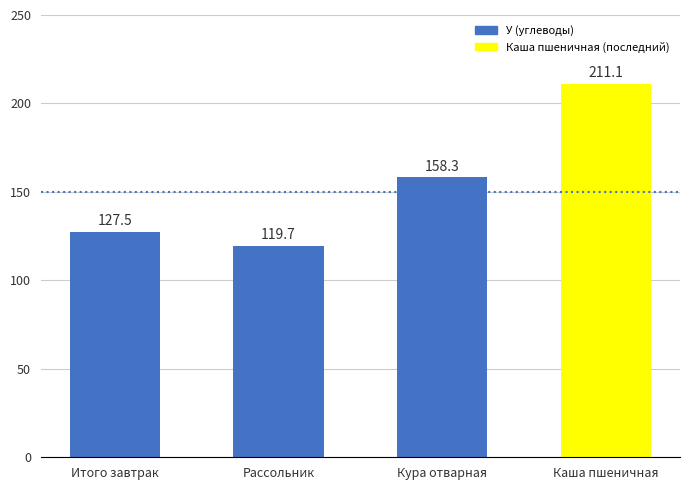

What is the sum of the values at Каша пшеничная and Рассольник?

330.8